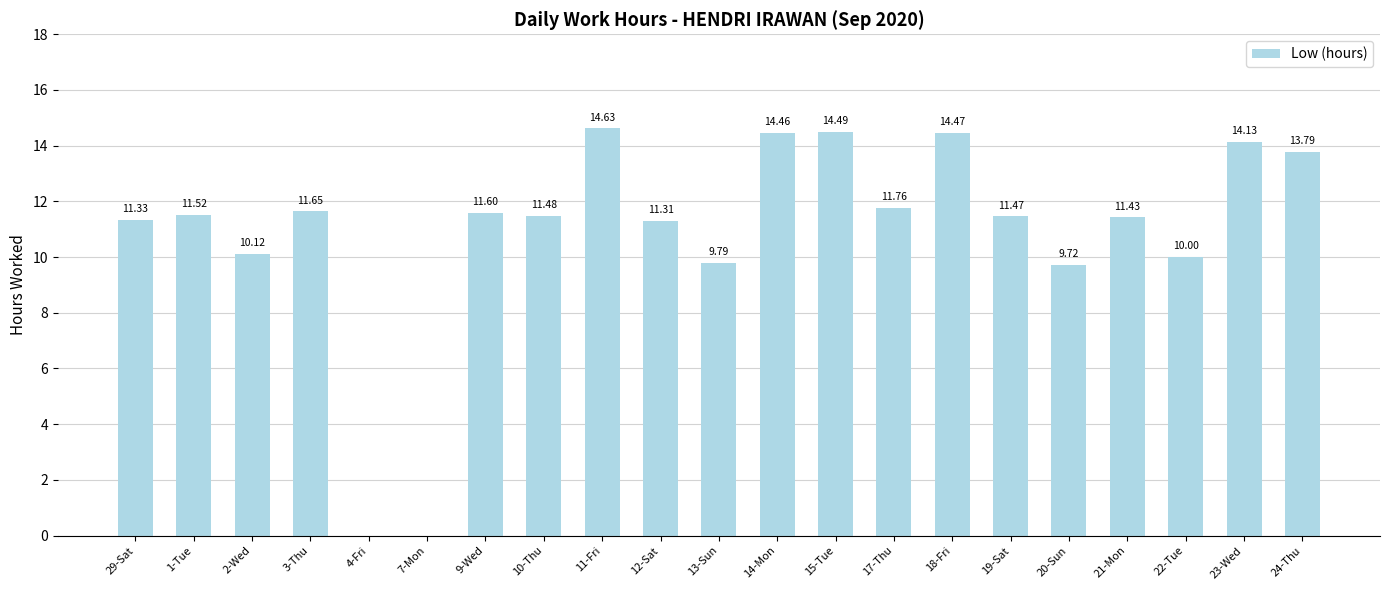

Is it true that the value at 3-Thu is 11.7?

True